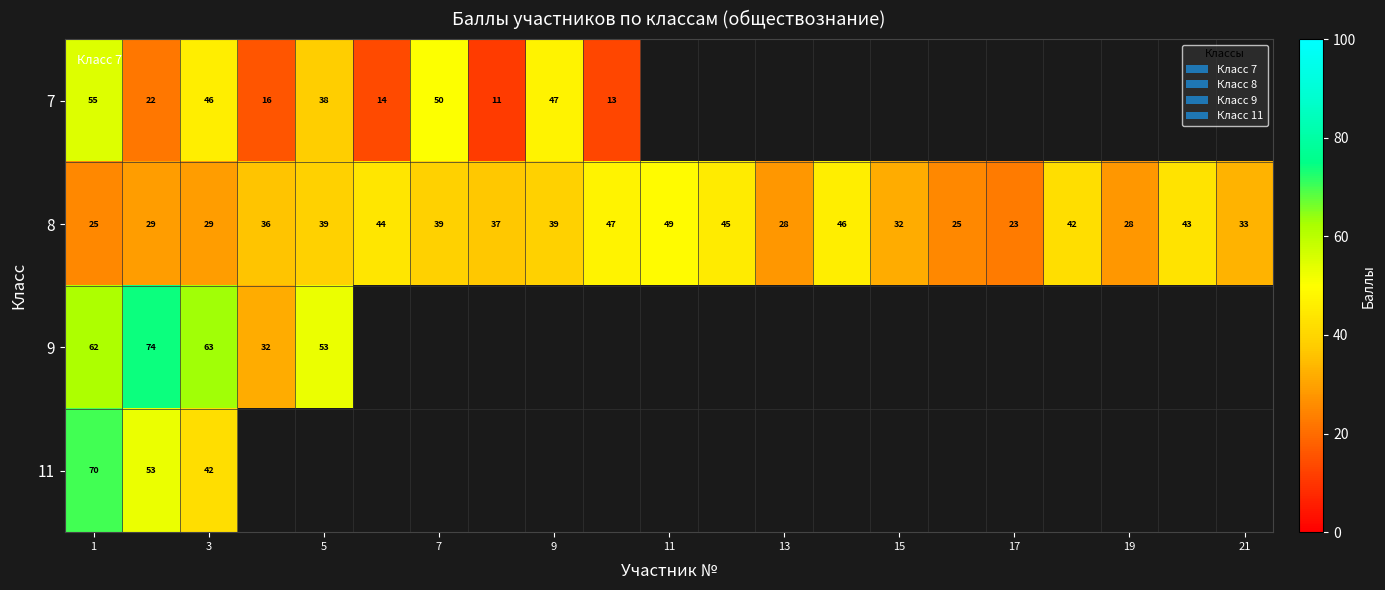

At which category is the sum across all series the highest?

1